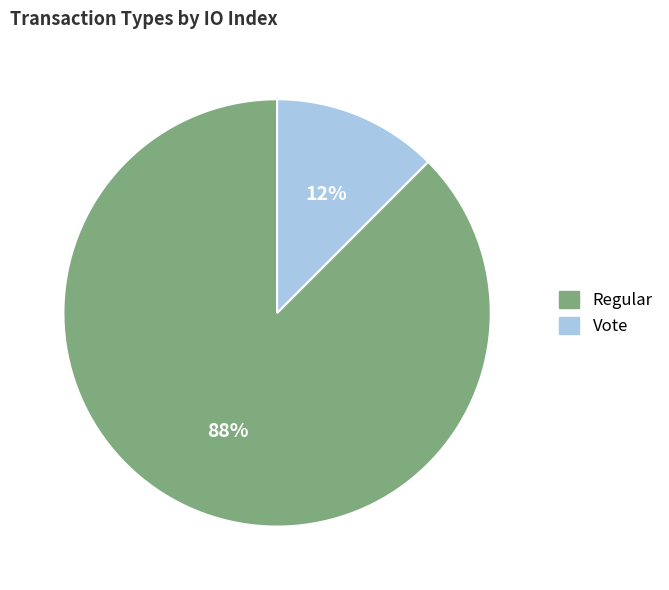

Does any single category account for the majority?

Yes